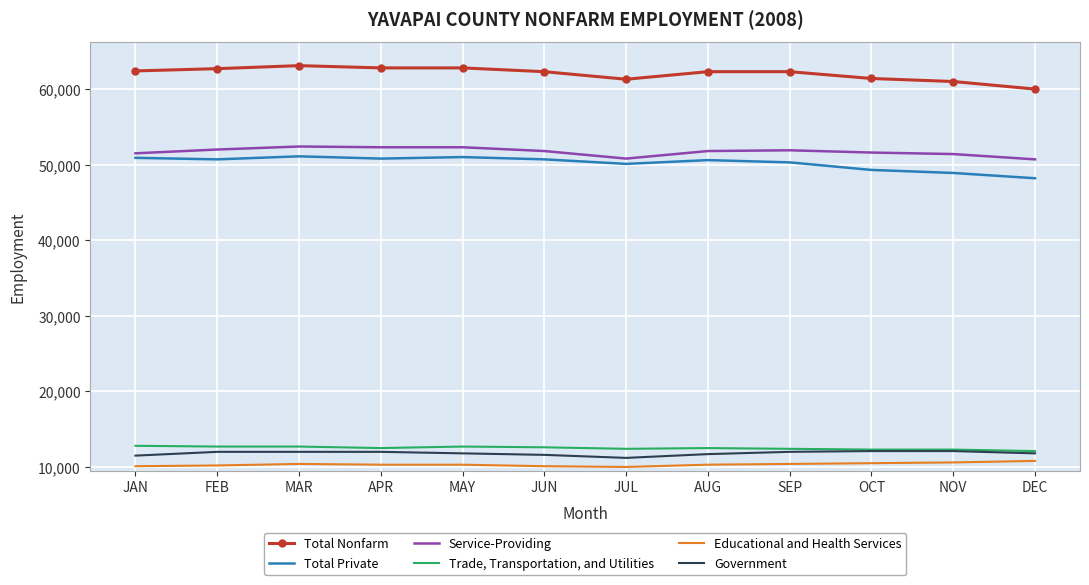

The Total Private series shows 50700 at JUN. True or false?

True